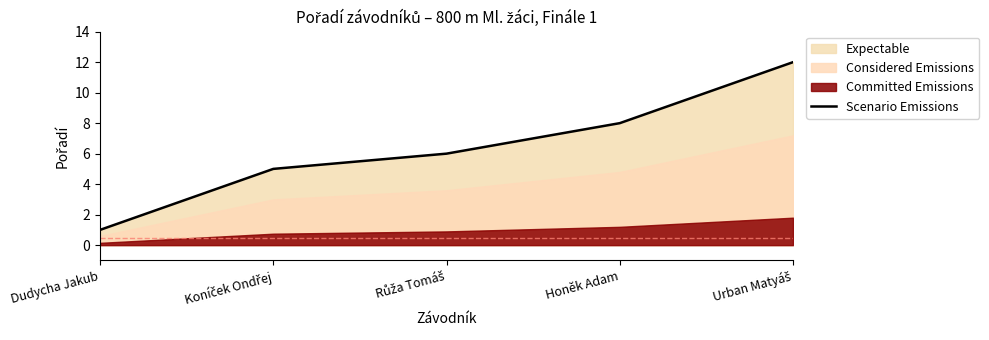

What is the average value?

6